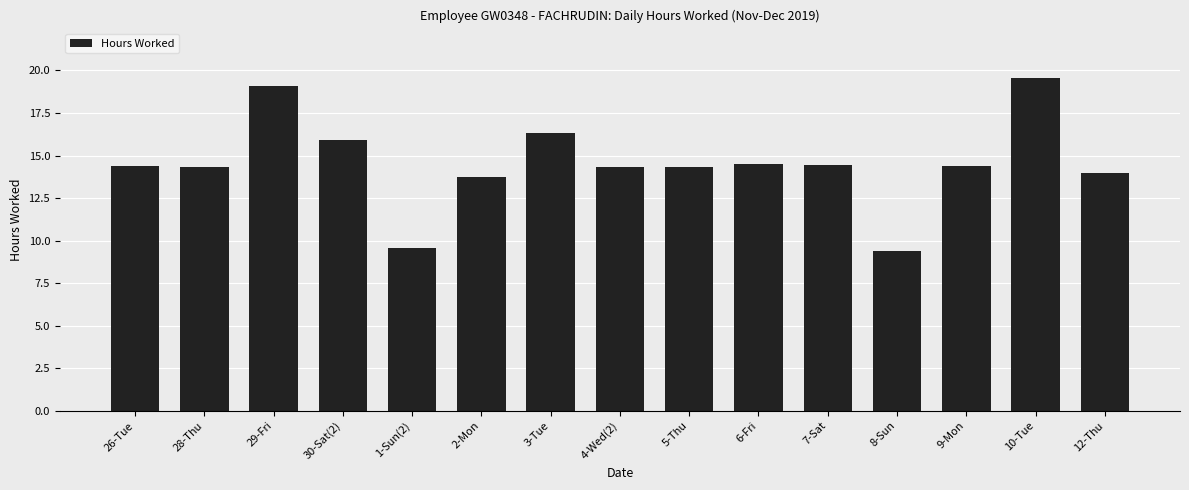

Are the bars horizontal?

No